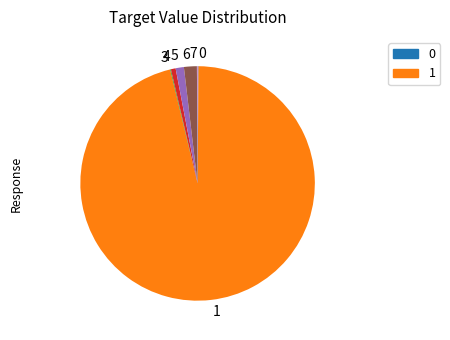

True or false: 4 accounts for 11% of the total.

False